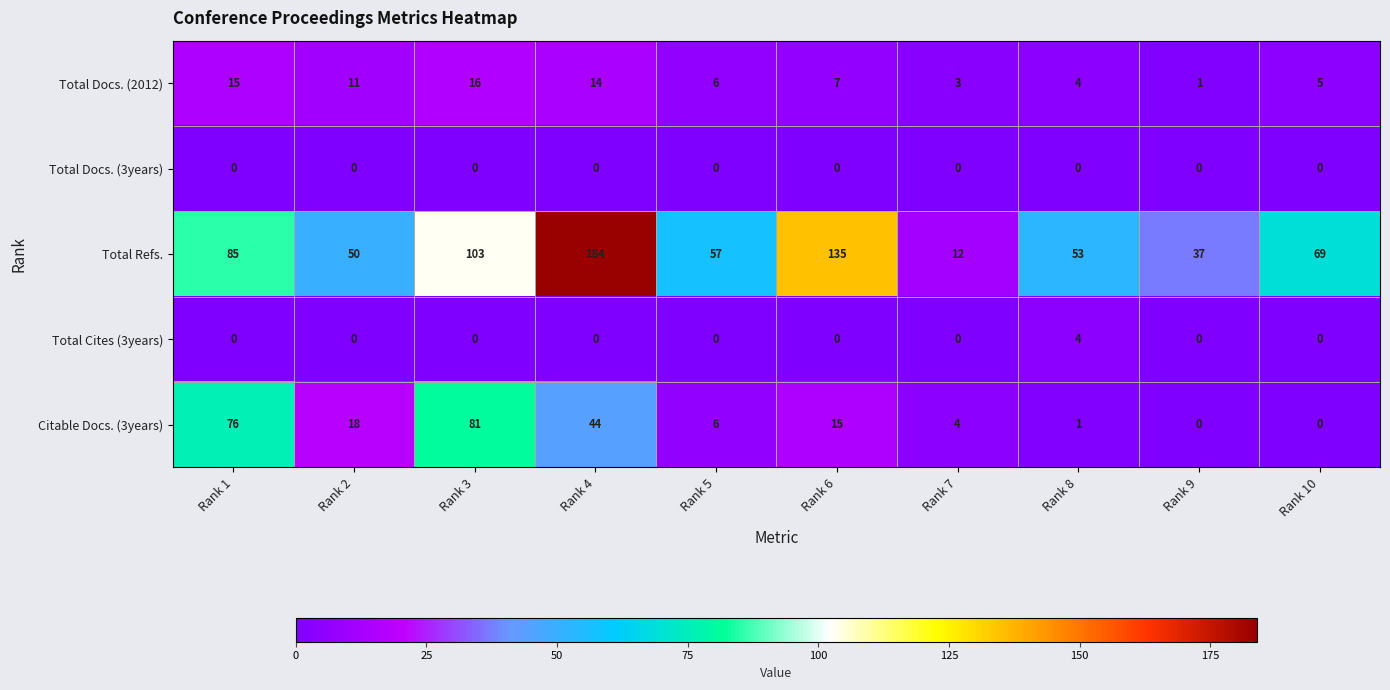

Rank the series by their maximum value, from lowest to highest.

Total Docs. (3years), Total Cites (3years), Total Docs. (2012), Citable Docs. (3years), Total Refs.